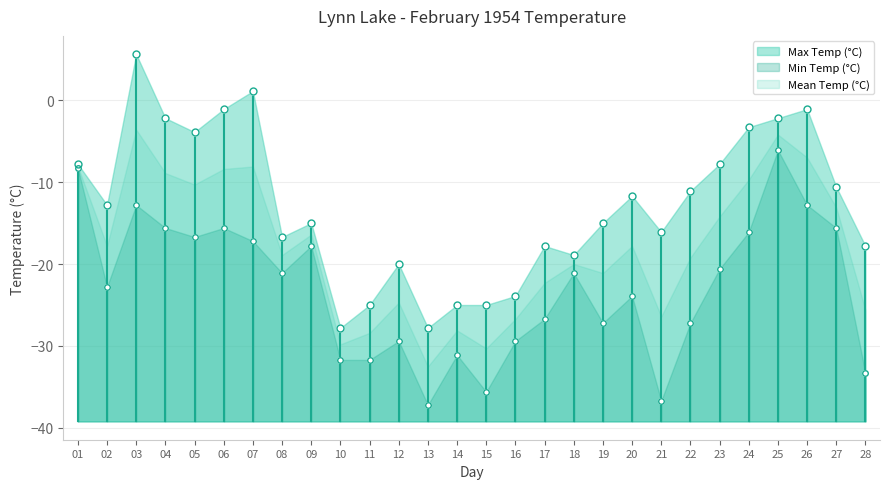

Which series has the largest range (max minus min)?

Max Temp (°C)